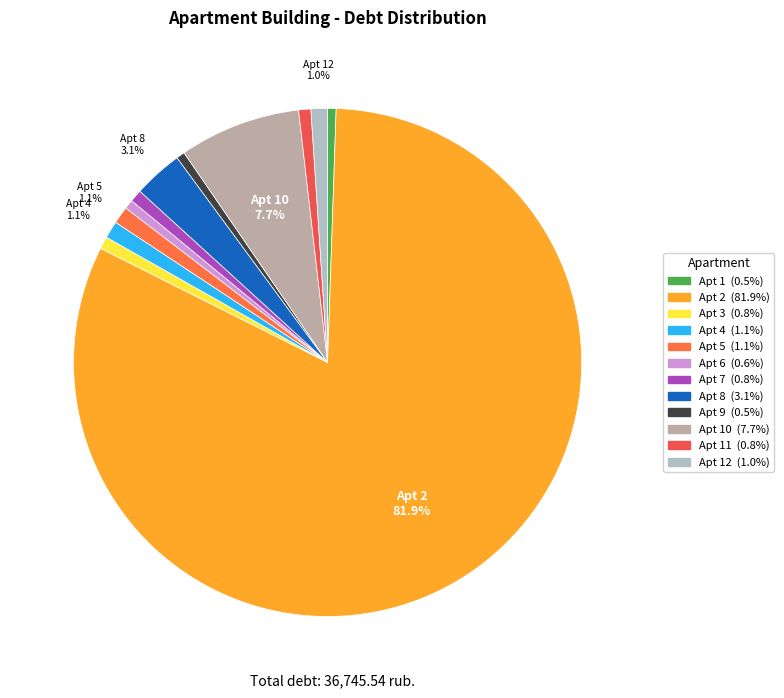

What is the majority slice?

2